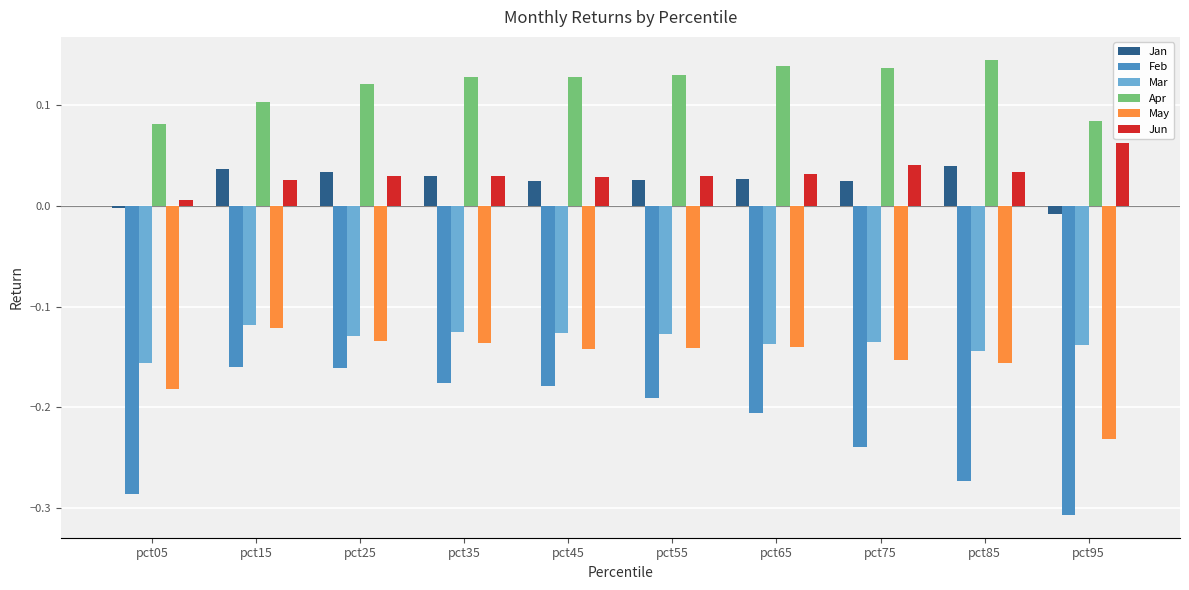

Which series has the largest total across all categories?

Apr